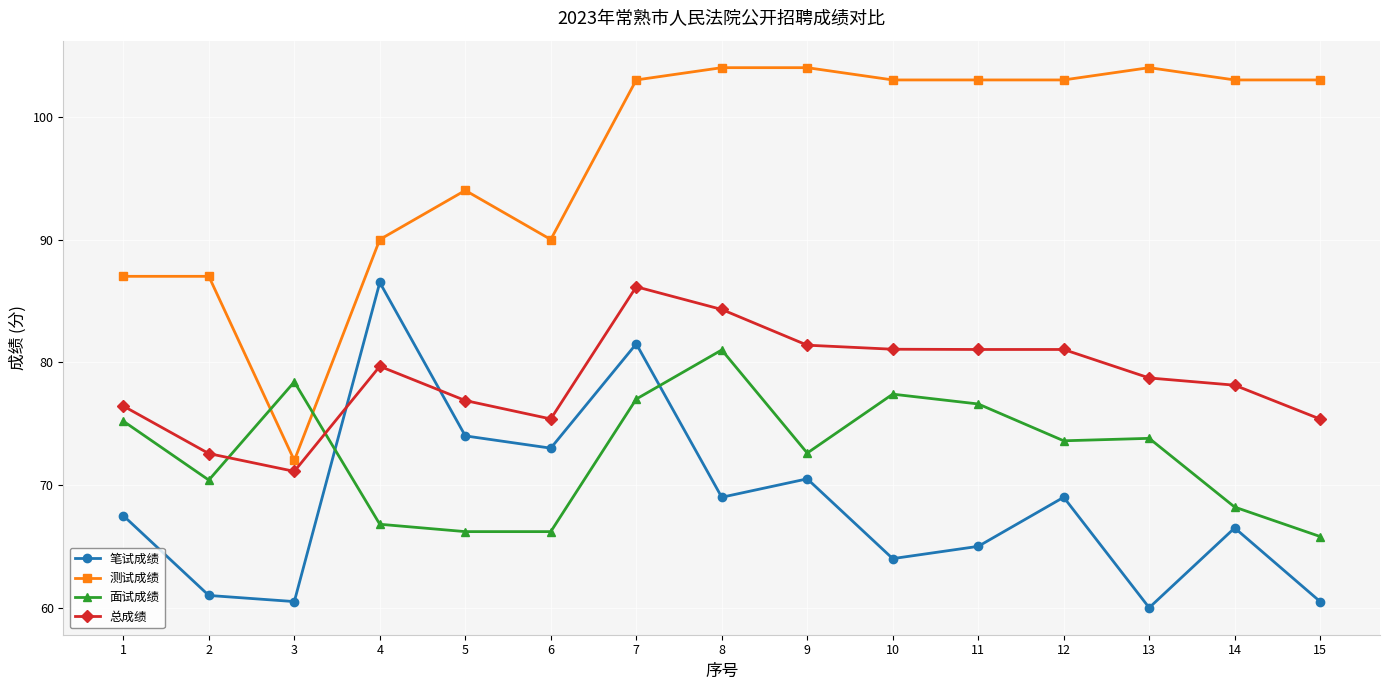

At 8, list the series in order from largest to smallest.

测试成绩, 总成绩, 面试成绩, 笔试成绩